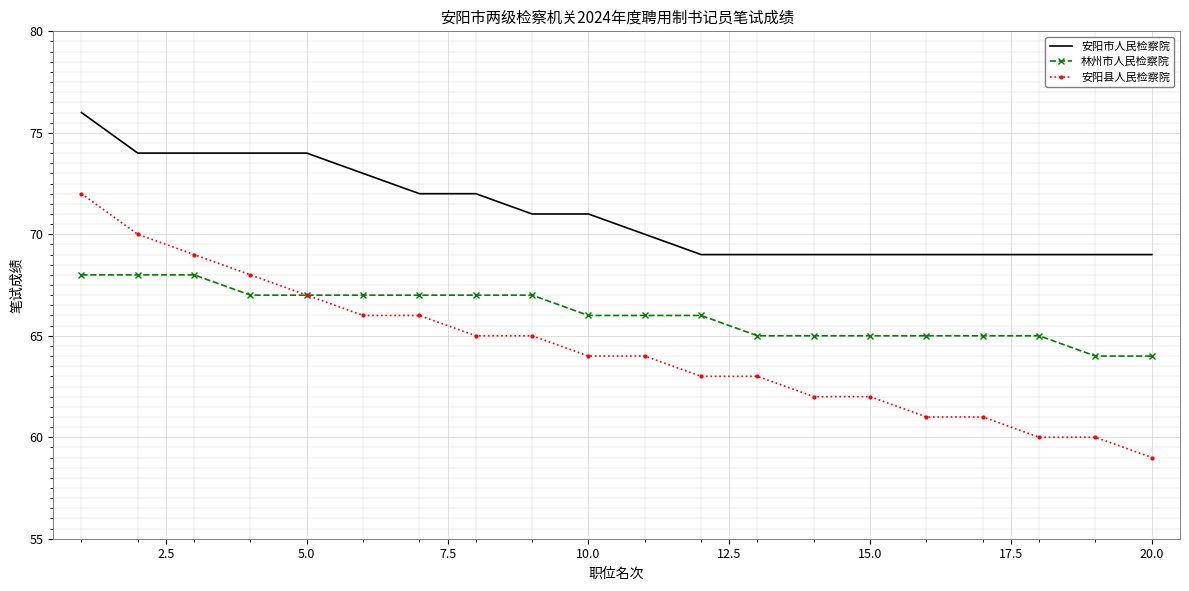

Which series has the largest range (max minus min)?

安阳县人民检察院